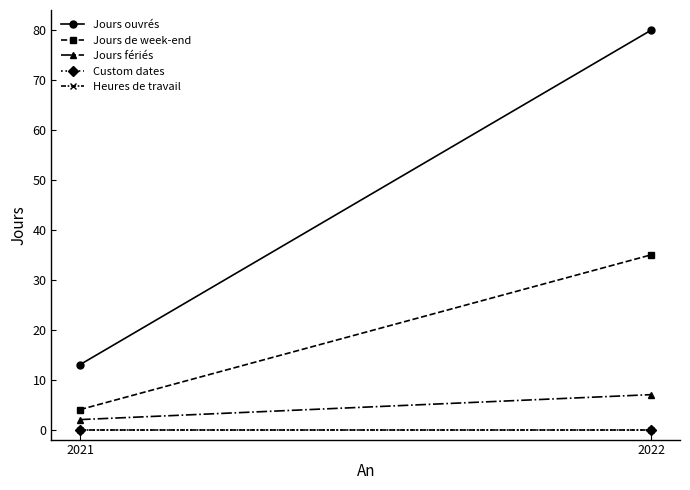

What is the sum of the Jours de week-end values at 2021 and 2022?

39